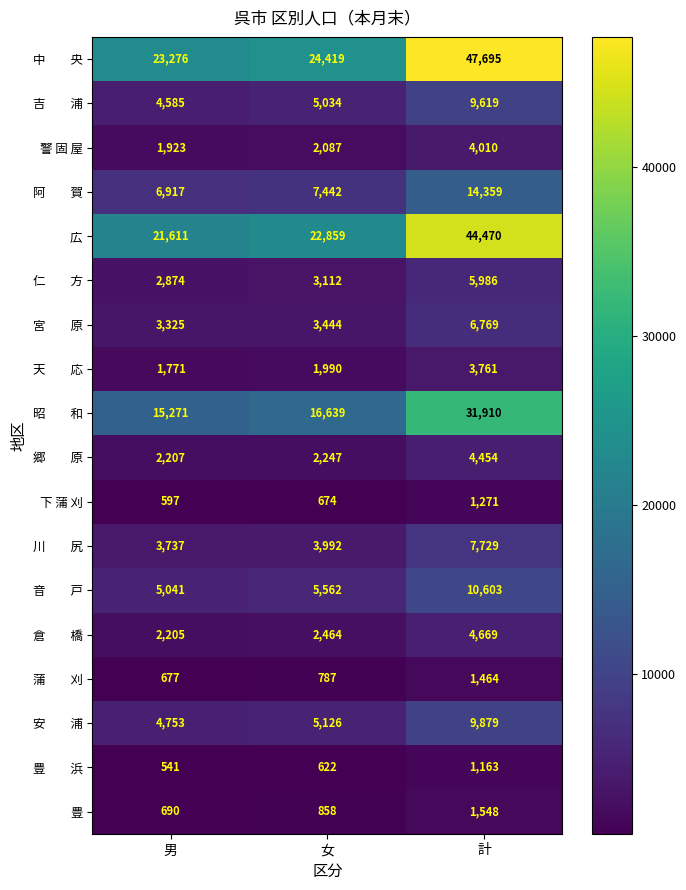

What is the smallest value displayed?

541